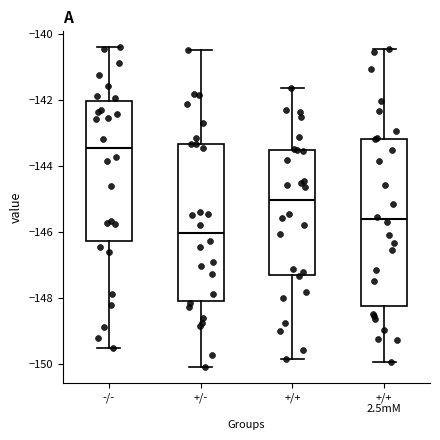

Reading left to right, read every box against the y-axis: the position of its median line, the range the box covers, and the ends of its whiskers. The values are not printed on the chart, so give them approximately, as read against the axis.

-/-: median -143.4, box -146.2 to -142.0, whiskers -149.6 to -140.4
+/-: median -146.0, box -148.0 to -143.4, whiskers -150.0 to -140.4
+/+: median -145.0, box -147.4 to -143.6, whiskers -149.8 to -141.6
+/+ 2.5mM: median -145.6, box -148.2 to -143.2, whiskers -150.0 to -140.4